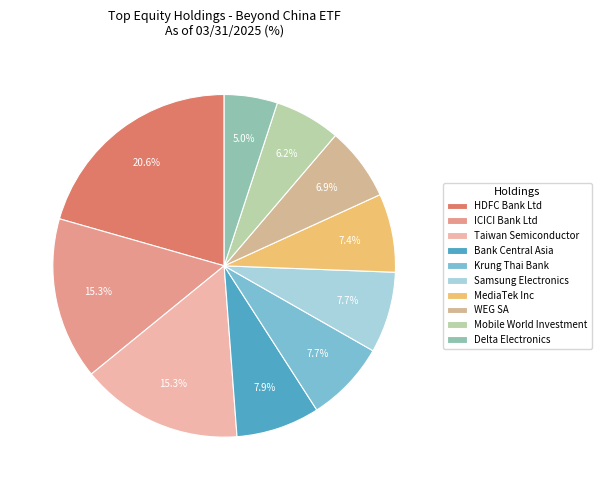

Count the number of slices in the pie.

10